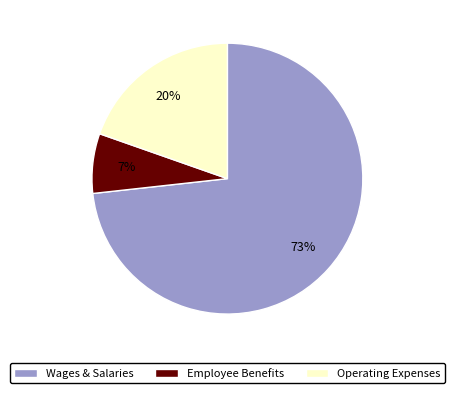

Which category accounts for the majority?

Wages & Salaries